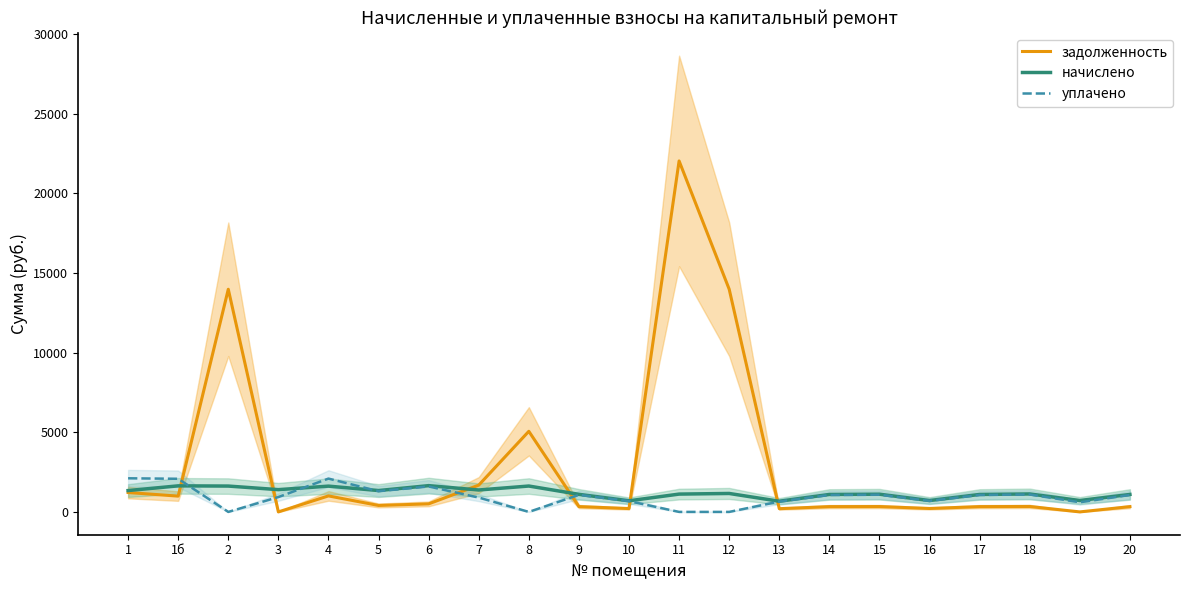

What are all the series names shown in the legend?

задолженность, начислено, уплачено